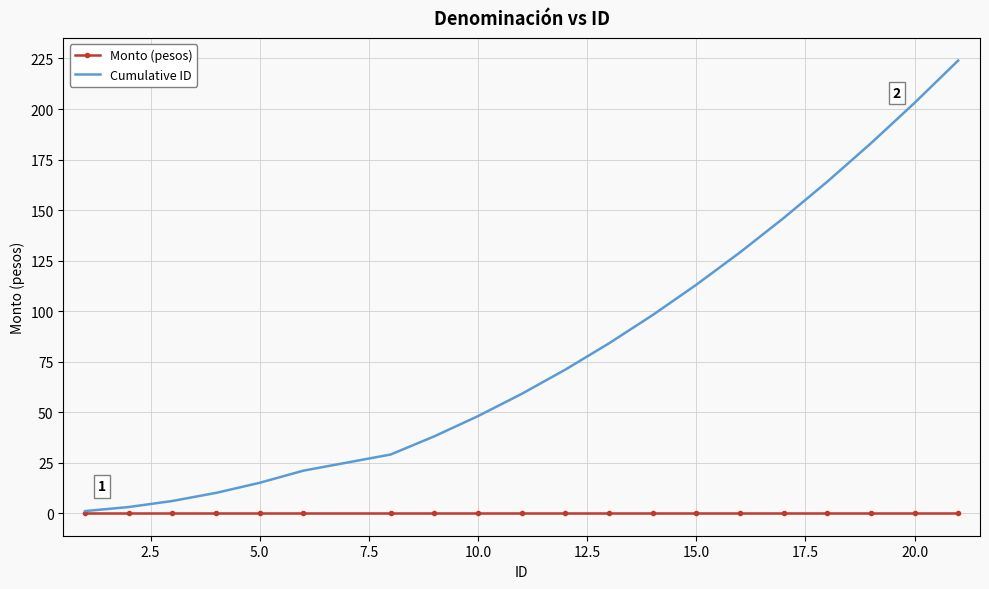

Which series has the widest spread of values?

Cumulative ID